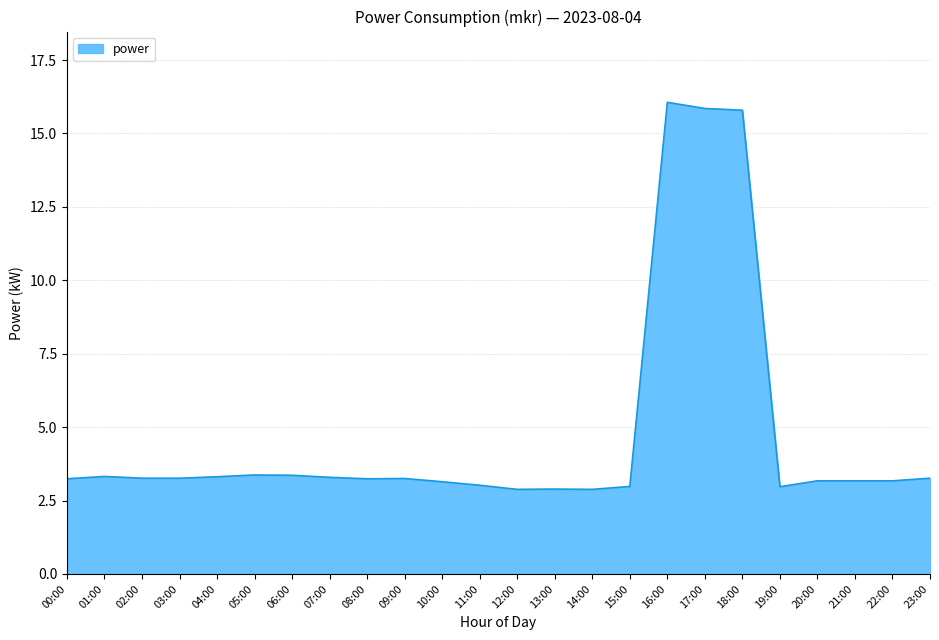

What is the ratio of the value at 14:00 to the value at 19:00?

1.0